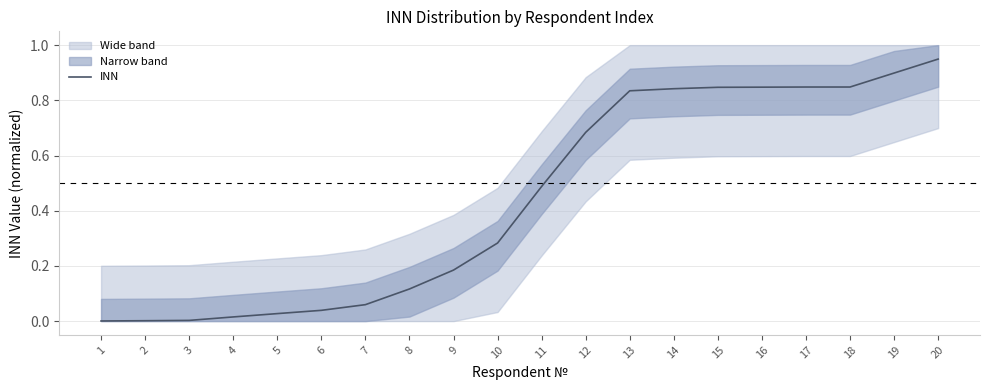

List the labels in order of value, smallest first.

1, 2, 3, 4, 5, 6, 7, 8, 9, 10, 11, 12, 13, 14, 15, 16, 17, 18, 19, 20